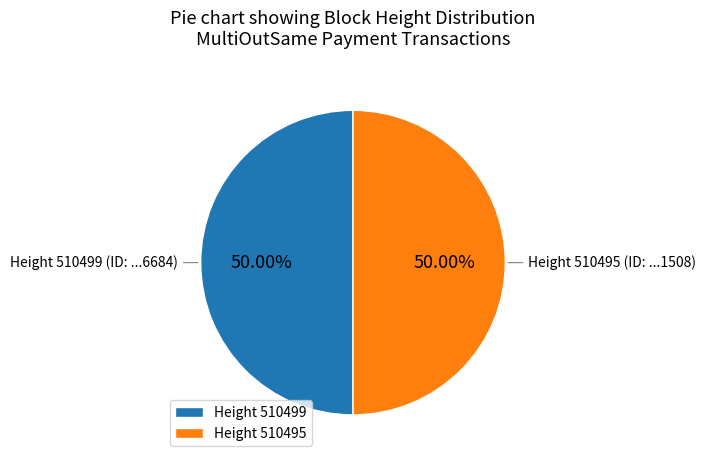

Do Height 510499 and Height 510495 together represent more than half of the pie?

Yes